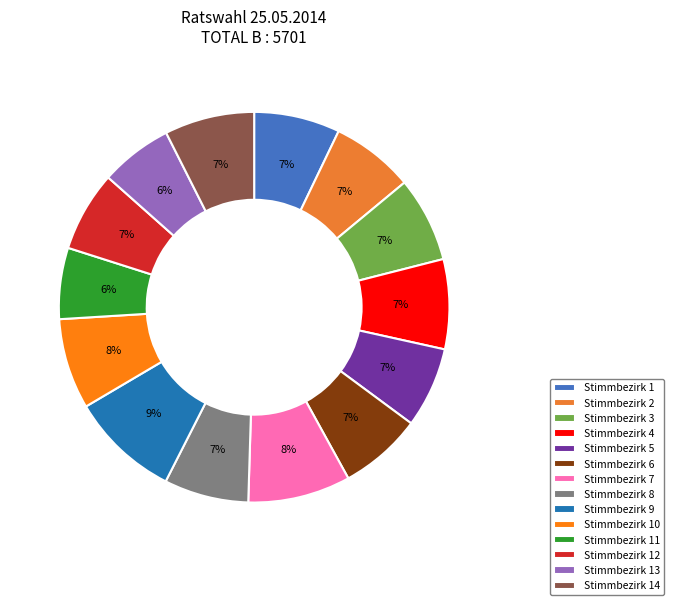

Which slice is the largest?

Stimmbezirk 9